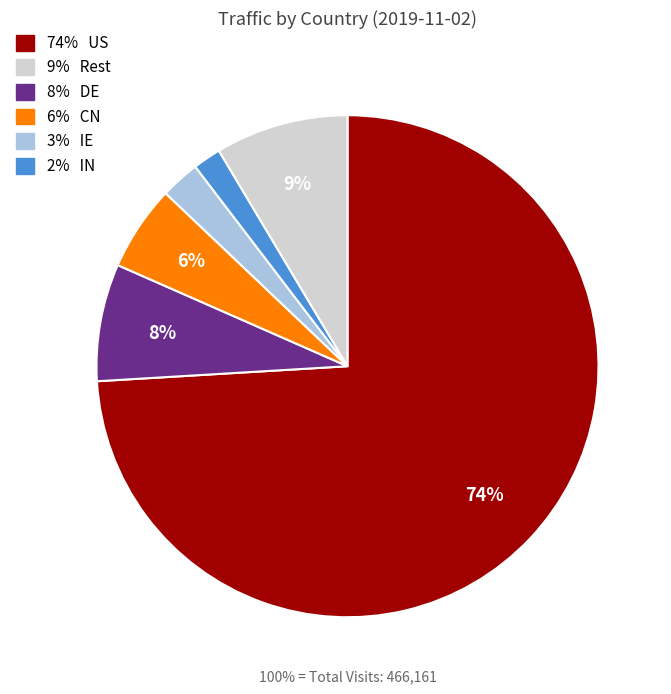

Is there any slice that represents more than half of the pie?

Yes